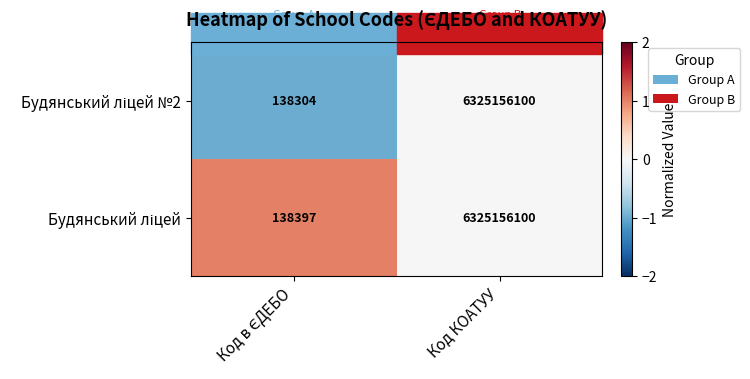

At which category is the sum across all series the highest?

Код КОАТУУ